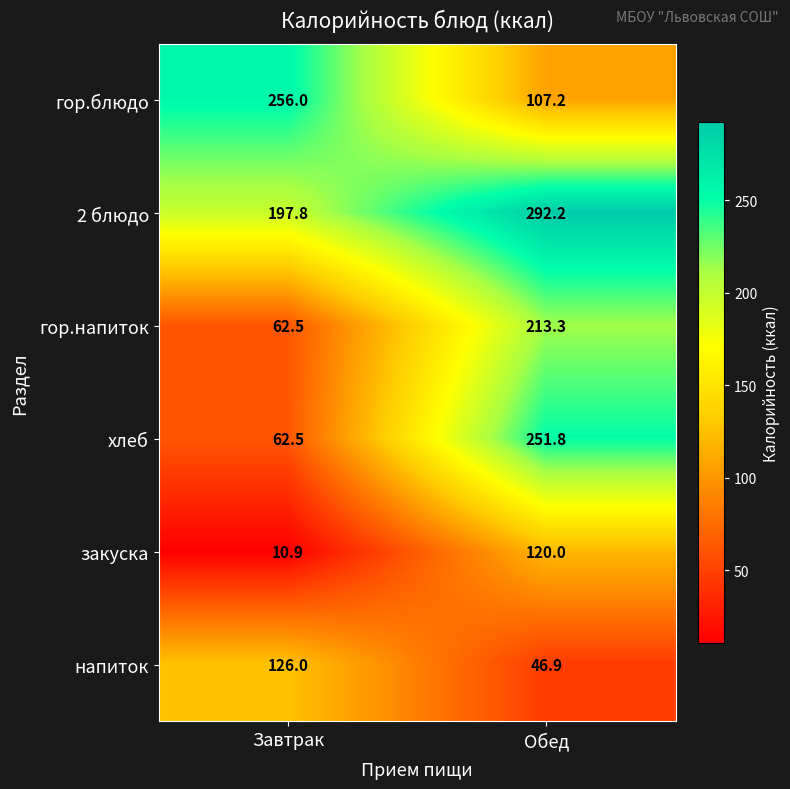

Which category has the lowest value across all series?

Завтрак